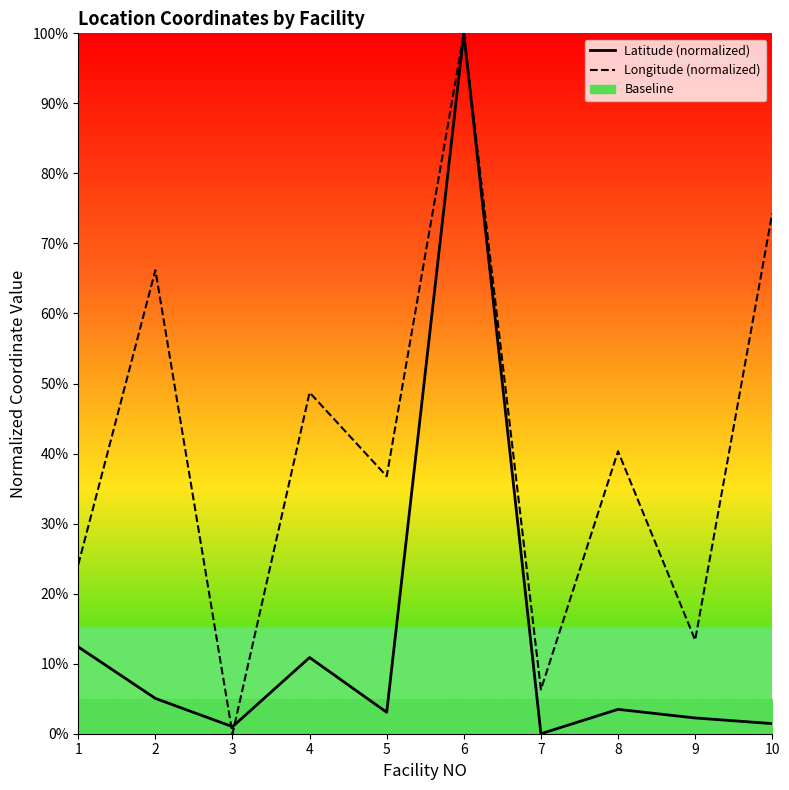

How many data points in Latitude (normalized) are less than 3?

4